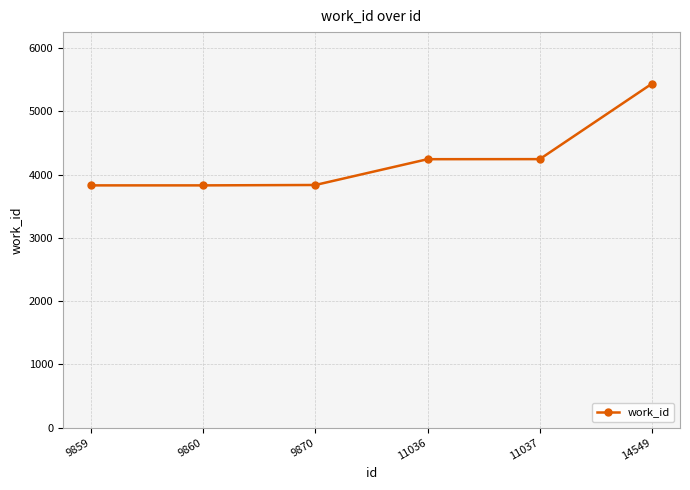

What is the approximate value at 9860?

3830